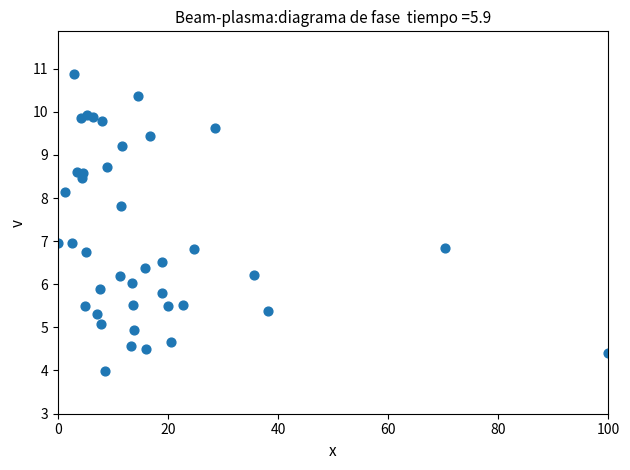

What is the range of Y values (max minus min)?

6.9